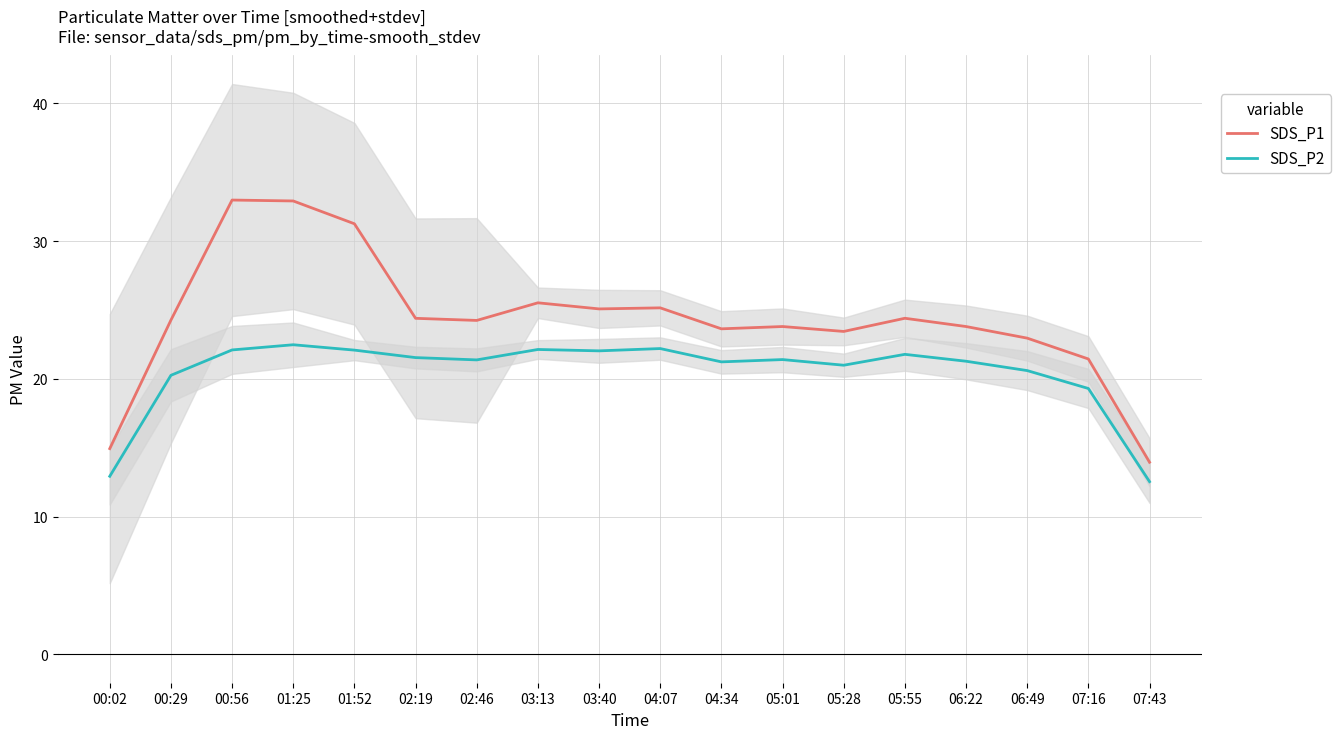

At how many categories does at least one series exceed 21?

16